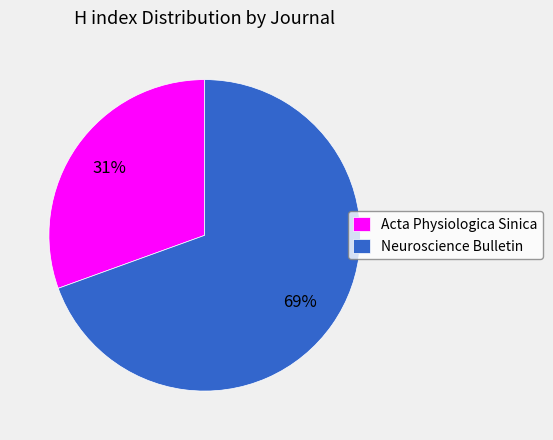

True or false: Acta Physiologica Sinica accounts for 38% of the total.

False